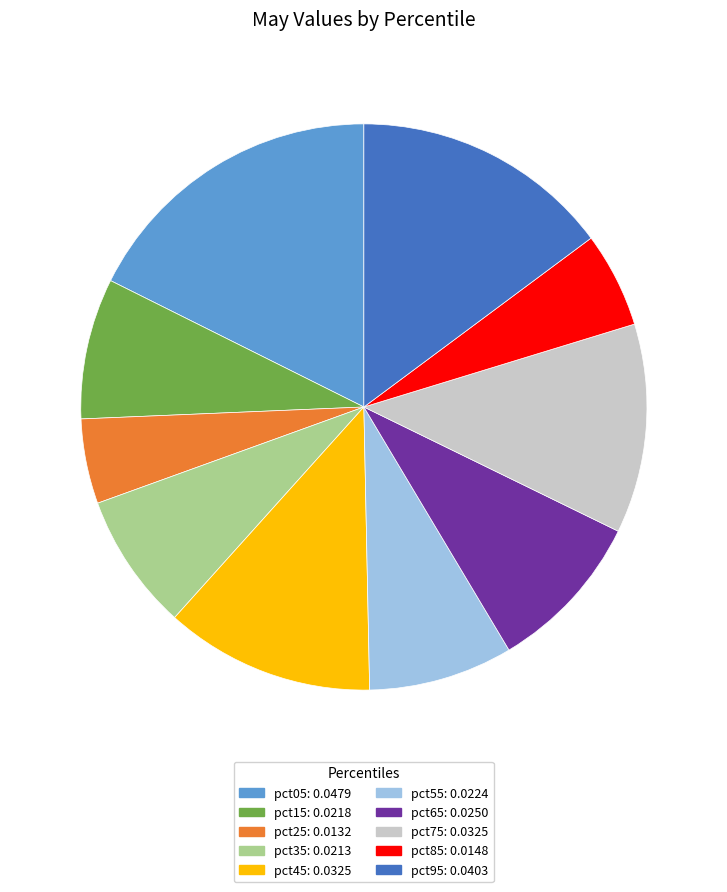

Is it true that pct75: 0.0325 is 1% of the pie?

False